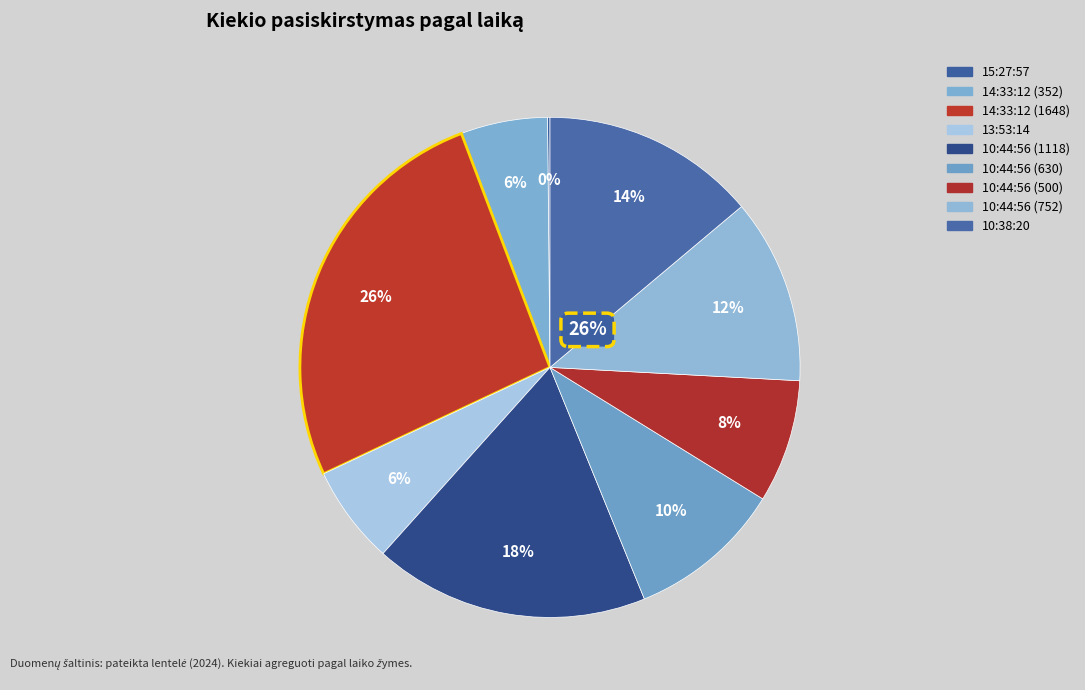

True or false: 15:27:57 accounts for 0% of the total.

True